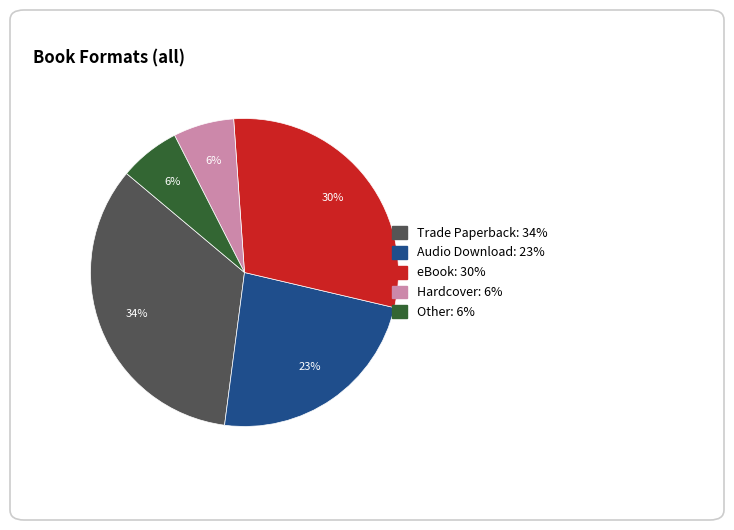

How many segments does this pie chart have?

5